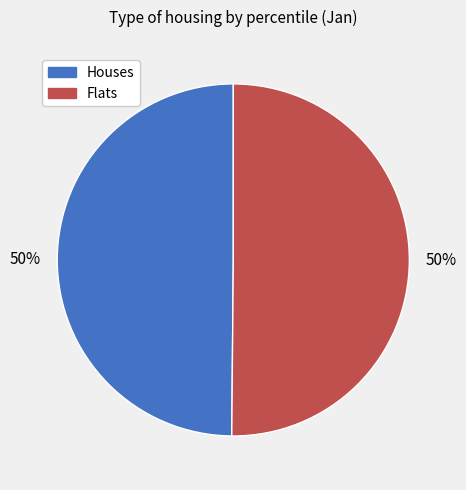

To the nearest percent, what is the average slice percentage?

50%